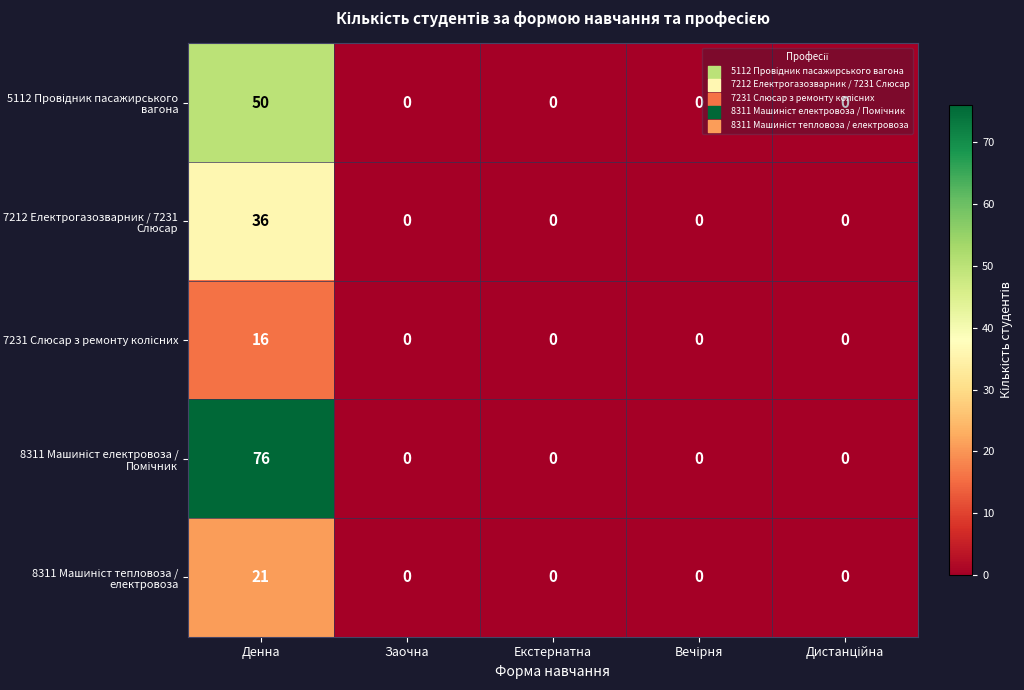

What is the difference between the highest and lowest values at Денна?

60